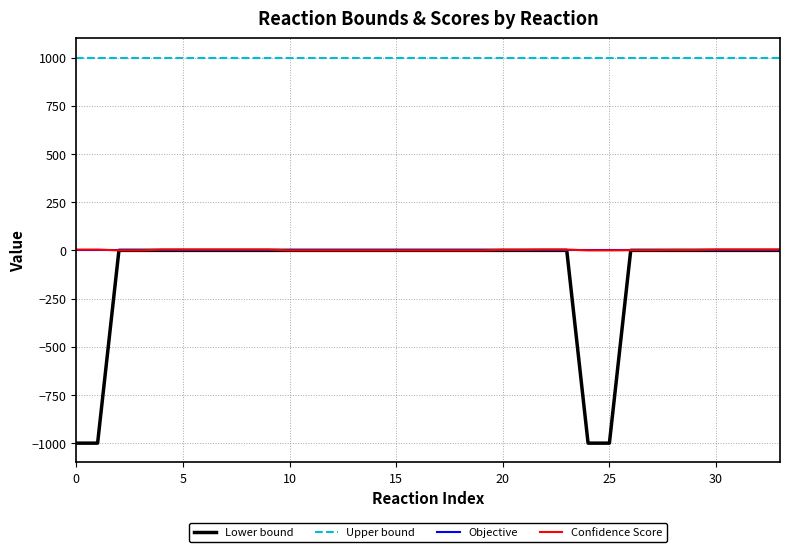

True or false: Upper bound and Lower bound intersect in this chart.

False